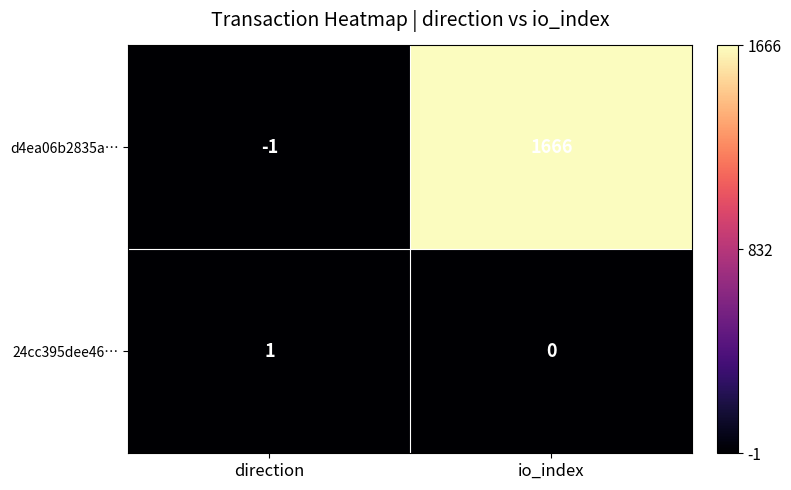

At direction, list the series in order from largest to smallest.

24cc395dee46…, d4ea06b2835a…